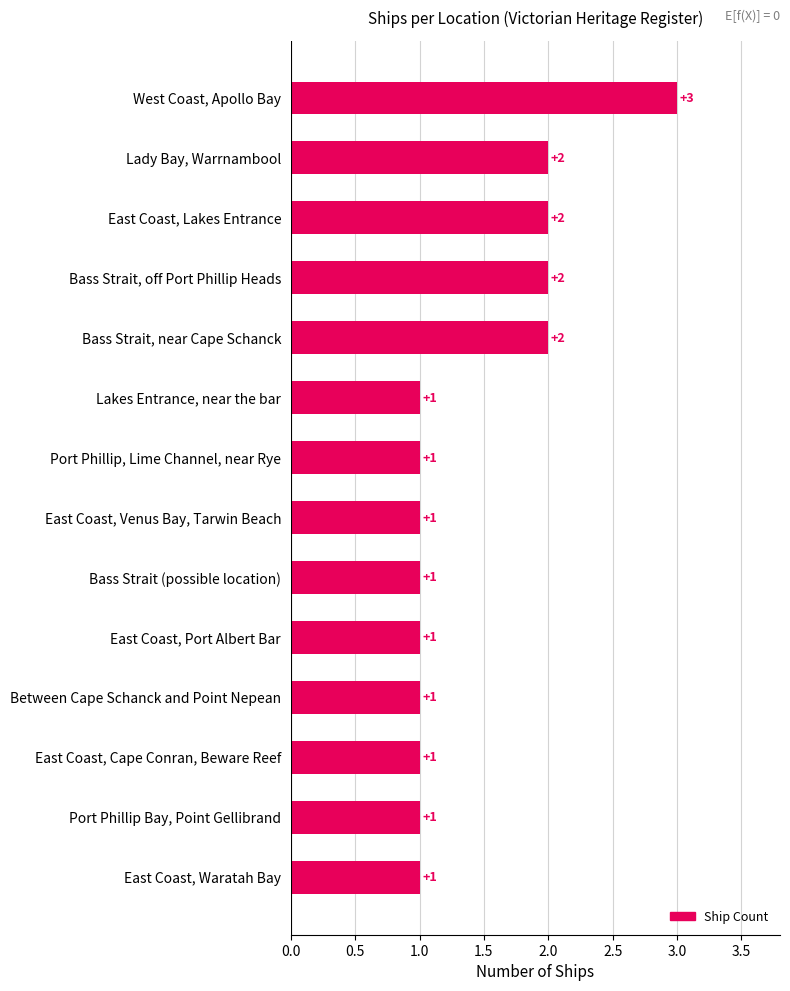

What is the sum of all values?

20